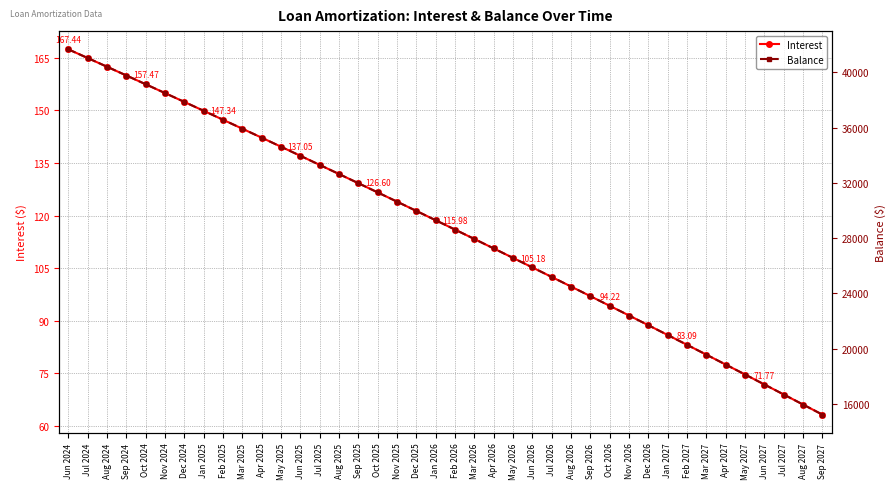

Reading right to left, transcribe all the data shown in this chart.

Interest: Sep 2027=63.2	Aug 2027=66.0	Jul 2027=68.9	Jun 2027=71.8	May 2027=74.6	Apr 2027=77.5	Mar 2027=80.3	Feb 2027=83.1	Jan 2027=85.9	Dec 2026=88.7	Nov 2026=91.5	Oct 2026=94.2	Sep 2026=97.0	Aug 2026=99.7	Jul 2026=102.5	Jun 2026=105.2	May 2026=107.9	Apr 2026=110.6	Mar 2026=113.3	Feb 2026=116.0	Jan 2026=118.7	Dec 2025=121.3	Nov 2025=124.0	Oct 2025=126.6	Sep 2025=129.2	Aug 2025=131.8	Jul 2025=134.4	Jun 2025=137.1	May 2025=139.6	Apr 2025=142.2	Mar 2025=144.8	Feb 2025=147.3	Jan 2025=149.9	Dec 2024=152.4	Nov 2024=154.9	Oct 2024=157.5	Sep 2024=160.0	Aug 2024=162.5	Jul 2024=165.0	Jun 2024=167.4
Balance: Sep 2027=15228.0	Aug 2027=15958.0	Jul 2027=16685.0	Jun 2027=17410.0	May 2027=18132.0	Apr 2027=18851.0	Mar 2027=19567.0	Feb 2027=20280.0	Jan 2027=20990.0	Dec 2026=21698.0	Nov 2026=22403.0	Oct 2026=23105.0	Sep 2026=23804.0	Aug 2026=24500.0	Jul 2026=25194.0	Jun 2026=25885.0	May 2026=26573.0	Apr 2026=27259.0	Mar 2026=27942.0	Feb 2026=28622.0	Jan 2026=29299.0	Dec 2025=29974.0	Nov 2025=30646.0	Oct 2025=31315.0	Sep 2025=31982.0	Aug 2025=32646.0	Jul 2025=33308.0	Jun 2025=33967.0	May 2025=34623.0	Apr 2025=35277.0	Mar 2025=35928.0	Feb 2025=36577.0	Jan 2025=37223.0	Dec 2024=37867.0	Nov 2024=38508.0	Oct 2024=39146.0	Sep 2024=39782.0	Aug 2024=40415.0	Jul 2024=41046.0	Jun 2024=41674.0